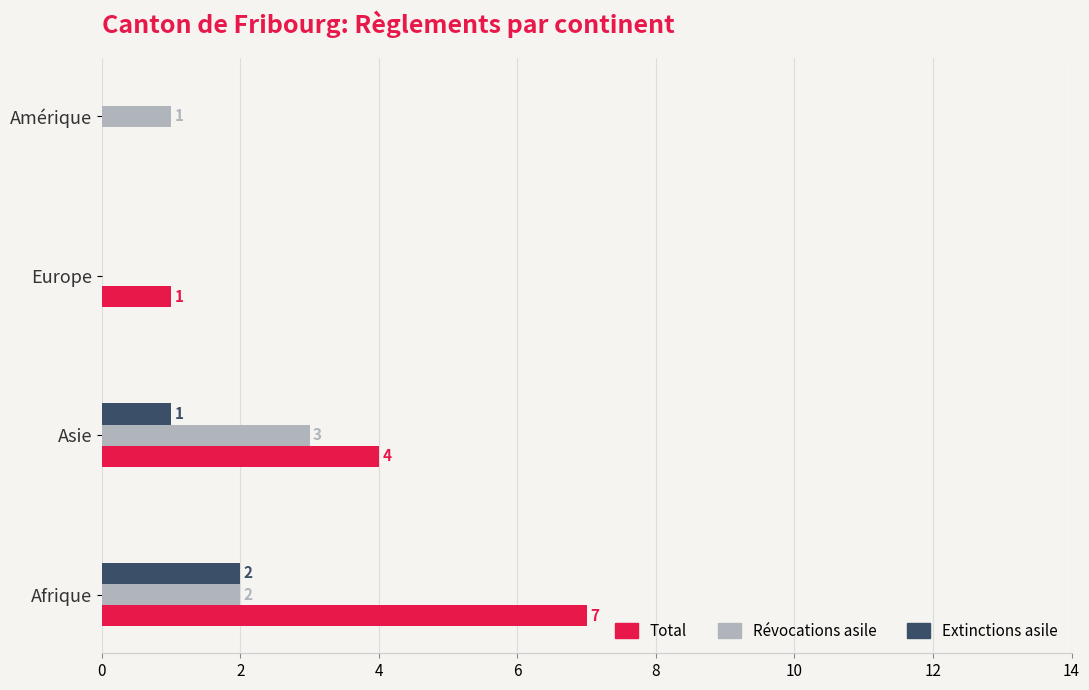

Where is Total nearest to the value 3?

Asie